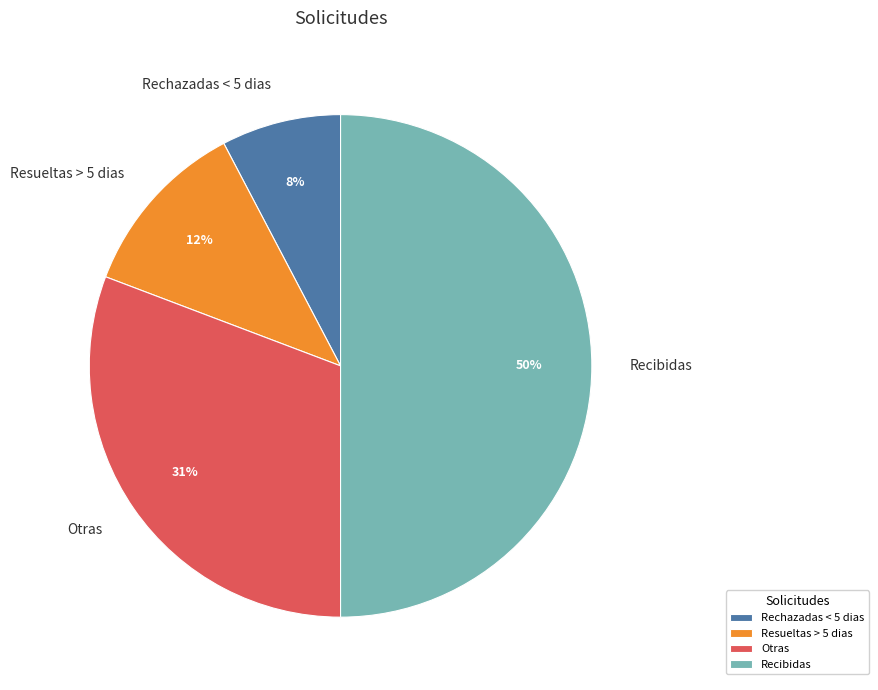

Rank the categories by value from highest to lowest.

Recibidas, Otras, Resueltas > 5 dias, Rechazadas < 5 dias